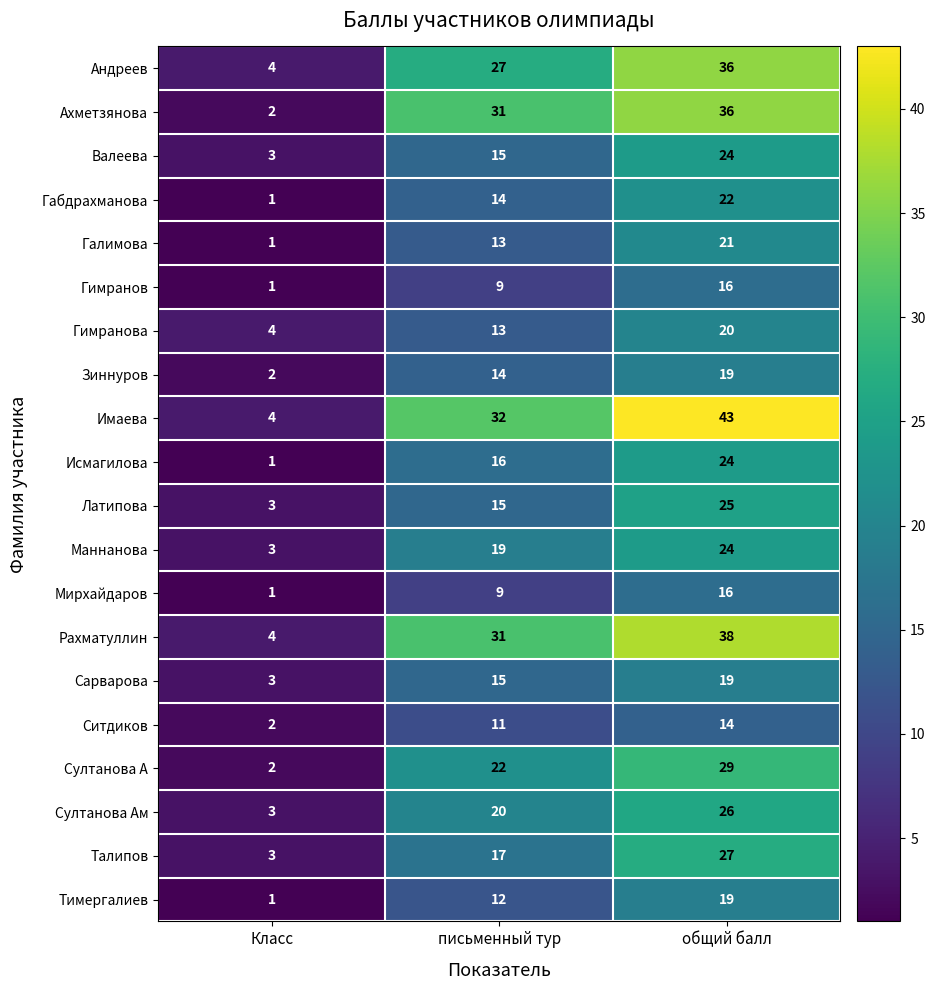

What is the lowest value of the Рахматуллин series?

4